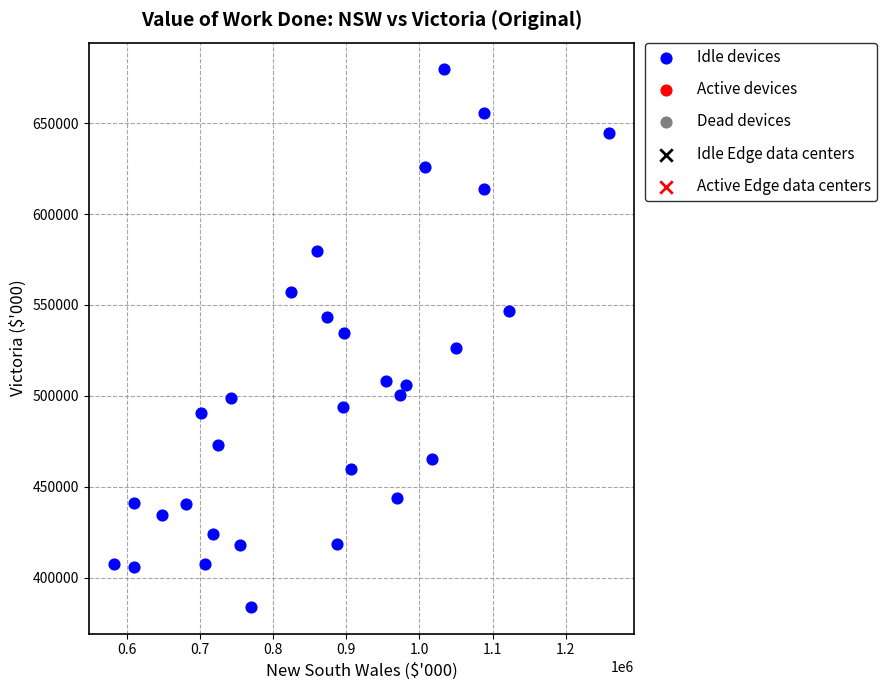

What is the range of Y values (max minus min)?

295482